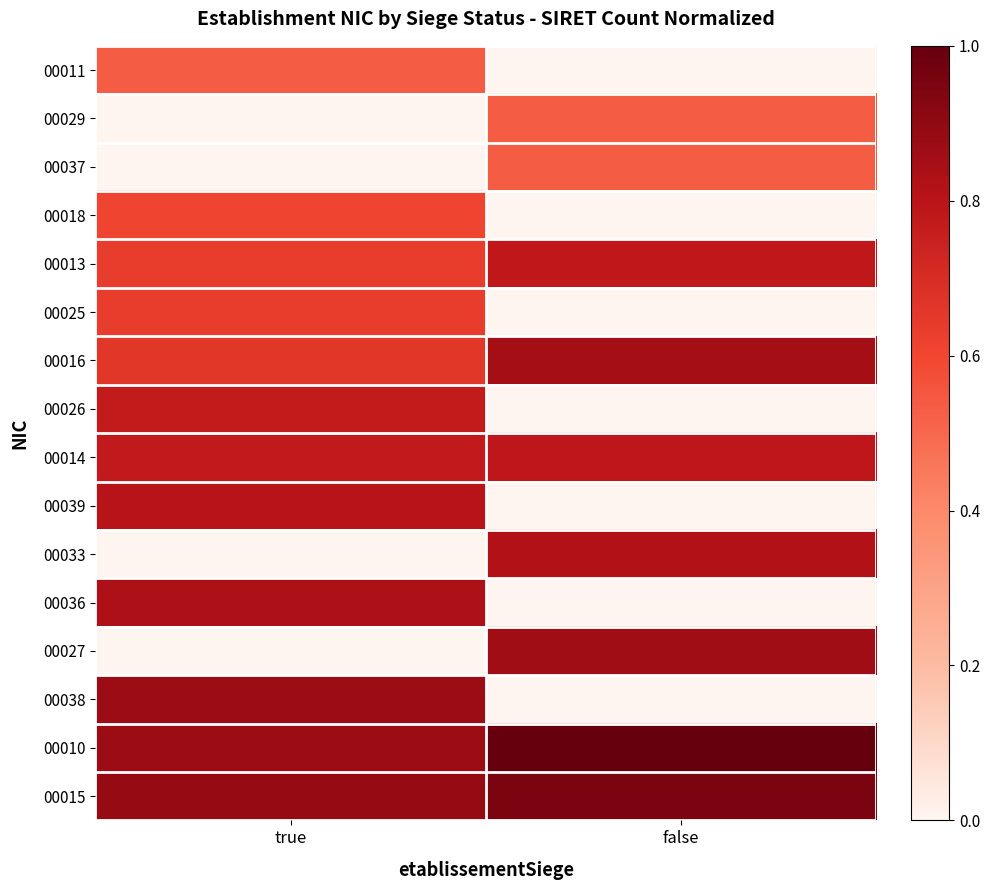

Reading left to right, transcribe all the data shown in this chart.

00011: true=0.5	false=0.0
00029: true=0.0	false=0.5
00037: true=0.0	false=0.5
00018: true=0.6	false=0.0
00013: true=0.6	false=0.8
00025: true=0.6	false=0.0
00016: true=0.7	false=0.8
00026: true=0.8	false=0.0
00014: true=0.8	false=0.8
00039: true=0.8	false=0.0
00033: true=0.0	false=0.8
00036: true=0.8	false=0.0
00027: true=0.0	false=0.9
00038: true=0.9	false=0.0
00010: true=0.9	false=1.0
00015: true=0.9	false=1.0